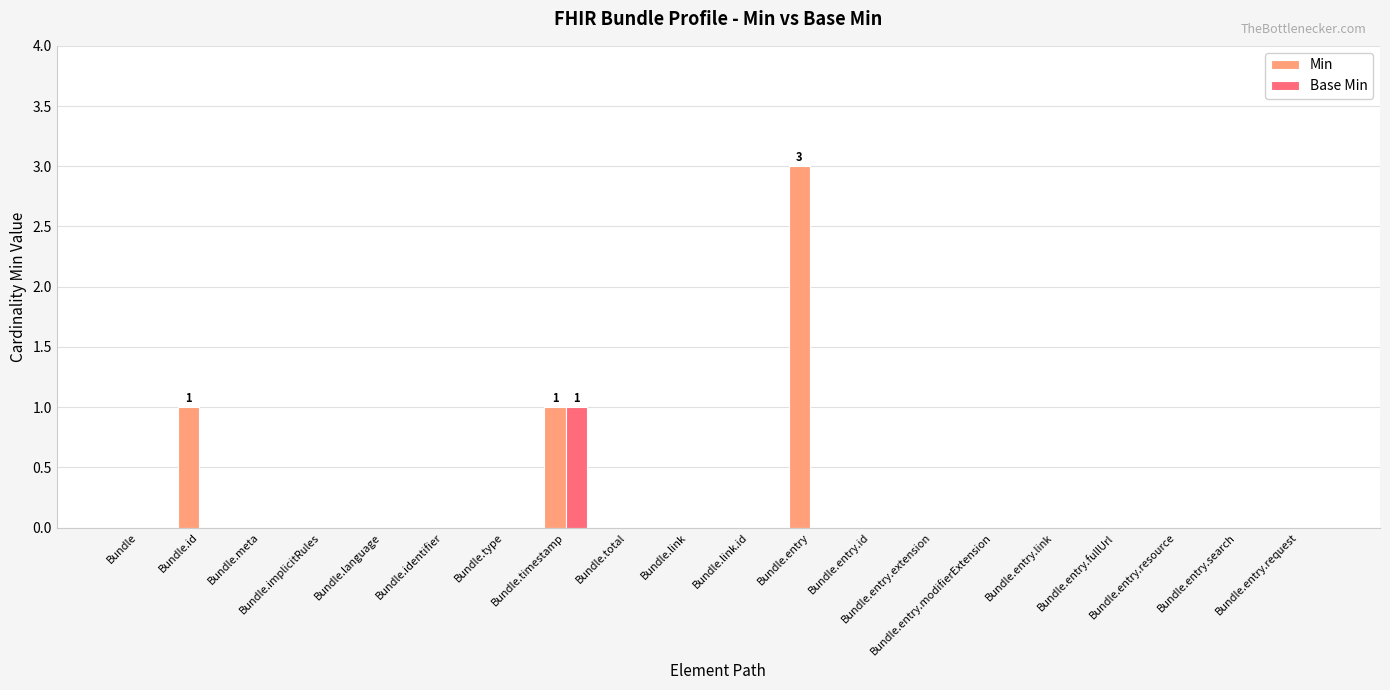

How many data points does each series have?

20